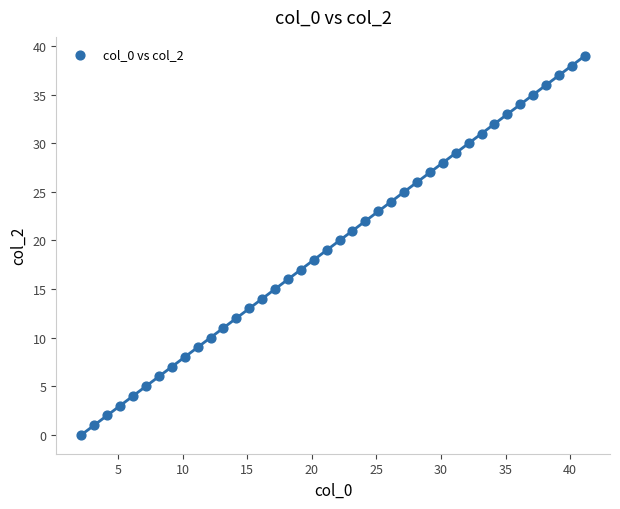

What is the range of Y values (max minus min)?

39